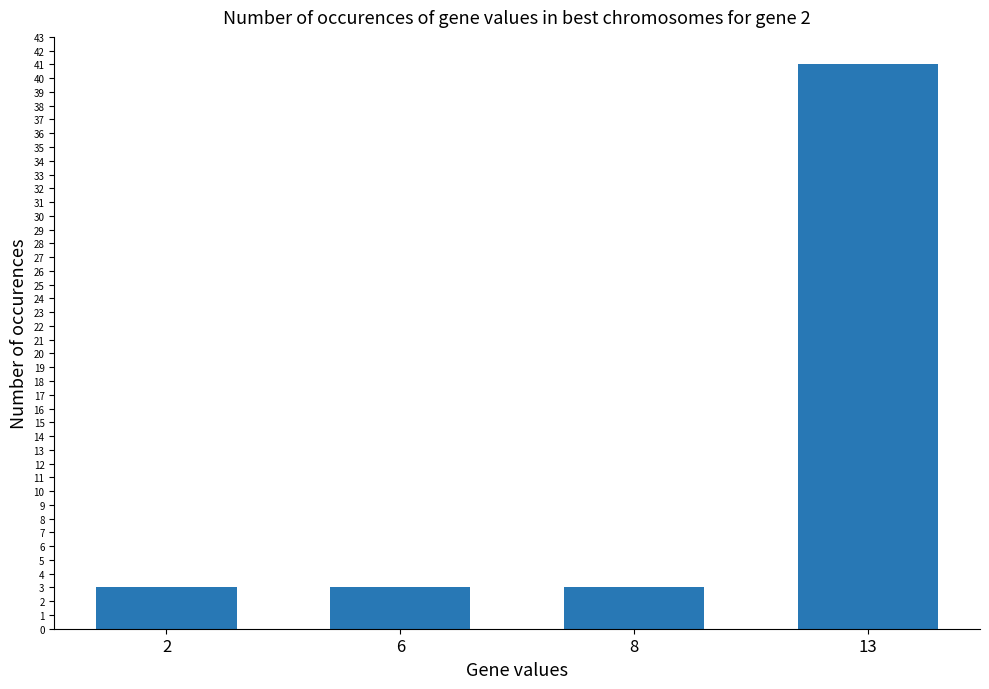

How many series are shown in this chart?

1